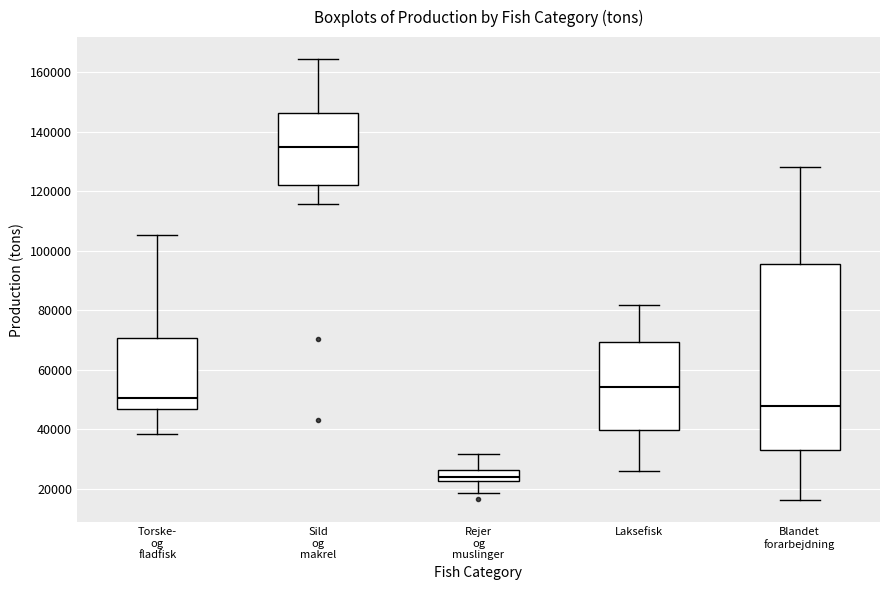

Reading left to right, read every box against the y-axis: the position of its median line, the range the box covers, and the ends of its whiskers. The values are not printed on the chart, so give them approximately, as read against the axis.

Torske- og fladfisk: median 50000, box 46000 to 70000, whiskers 38000 to 106000
Sild og makrel: median 136000, box 122000 to 146000, whiskers 116000 to 164000
Rejer og muslinger: median 24000, box 22000 to 26000, whiskers 18000 to 32000
Laksefisk: median 54000, box 40000 to 70000, whiskers 26000 to 82000
Blandet forarbejdning: median 48000, box 32000 to 96000, whiskers 16000 to 128000